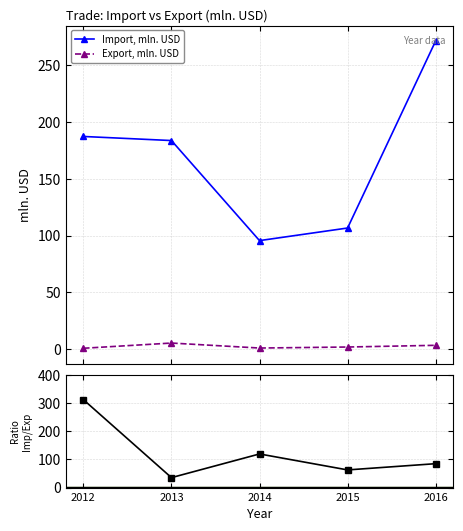

Which series has the widest spread of values?

Import/Export ratio